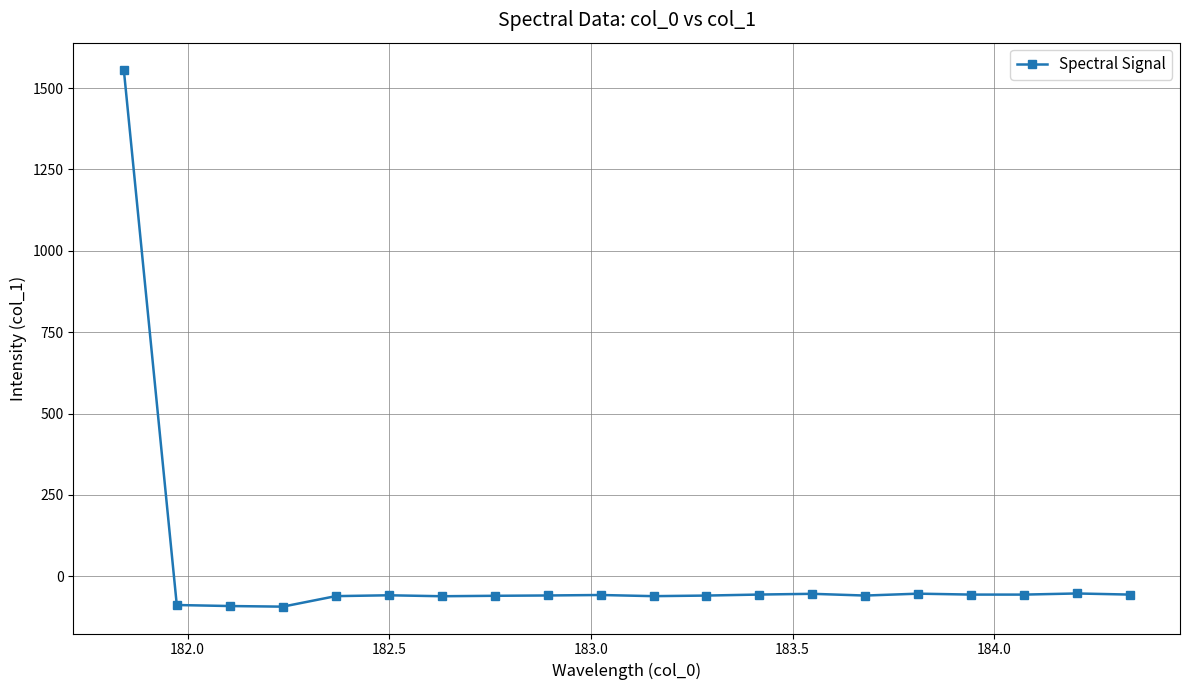

What is the sum of all values?

361.6